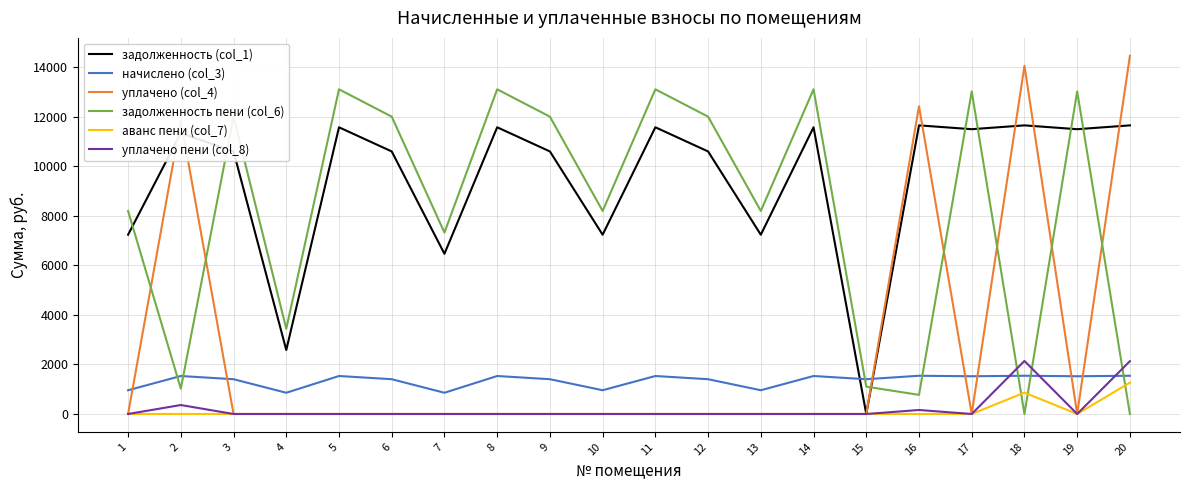

What is the greatest value displayed?

14469.3